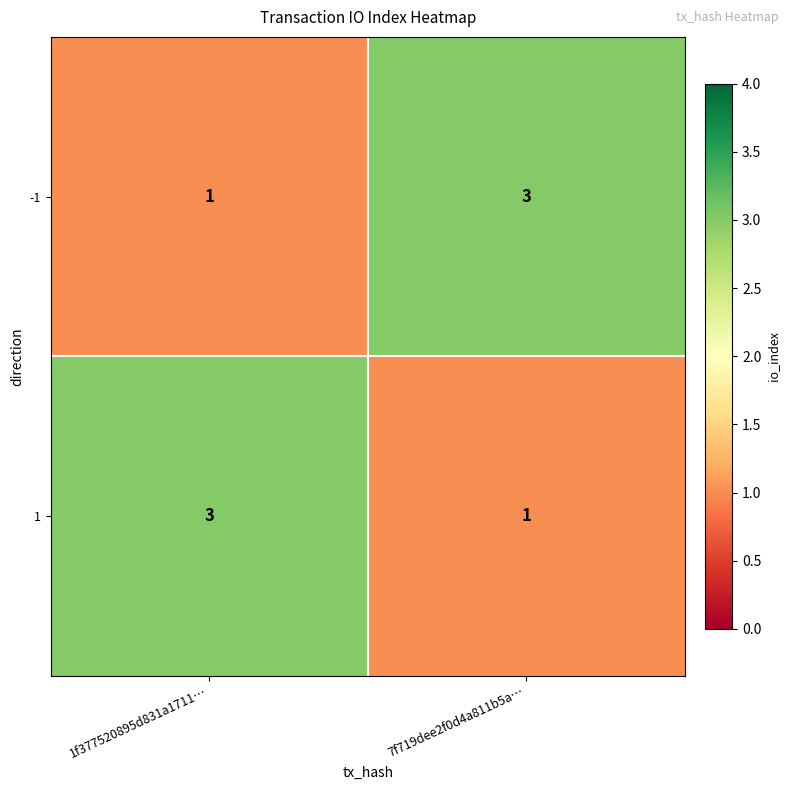

At 1f377520895d831a1711…, list the series in order from smallest to largest.

-1, 1